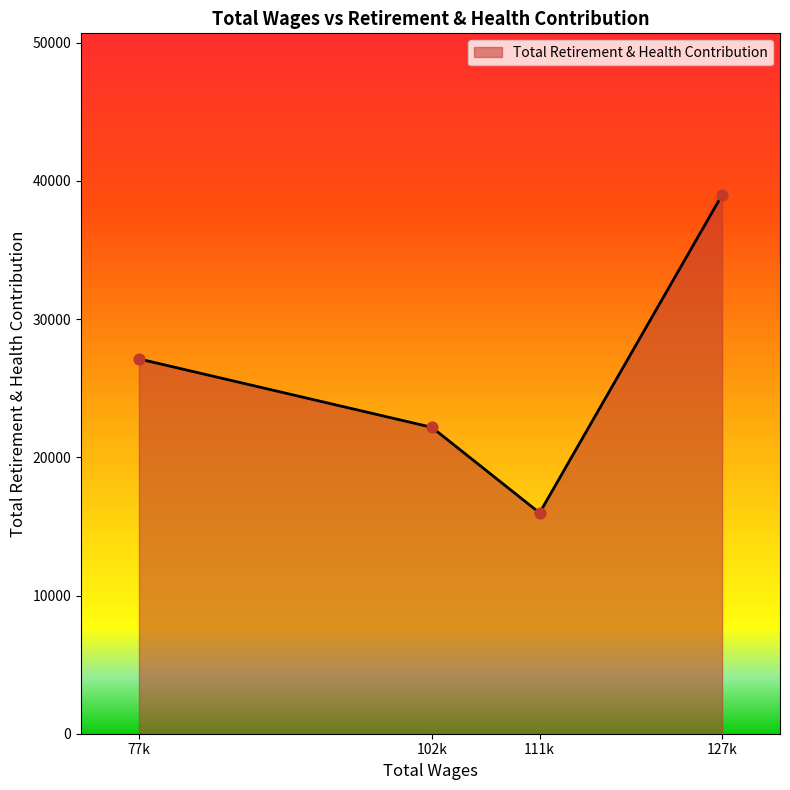

Between 111k and 127k, which is larger?

127k